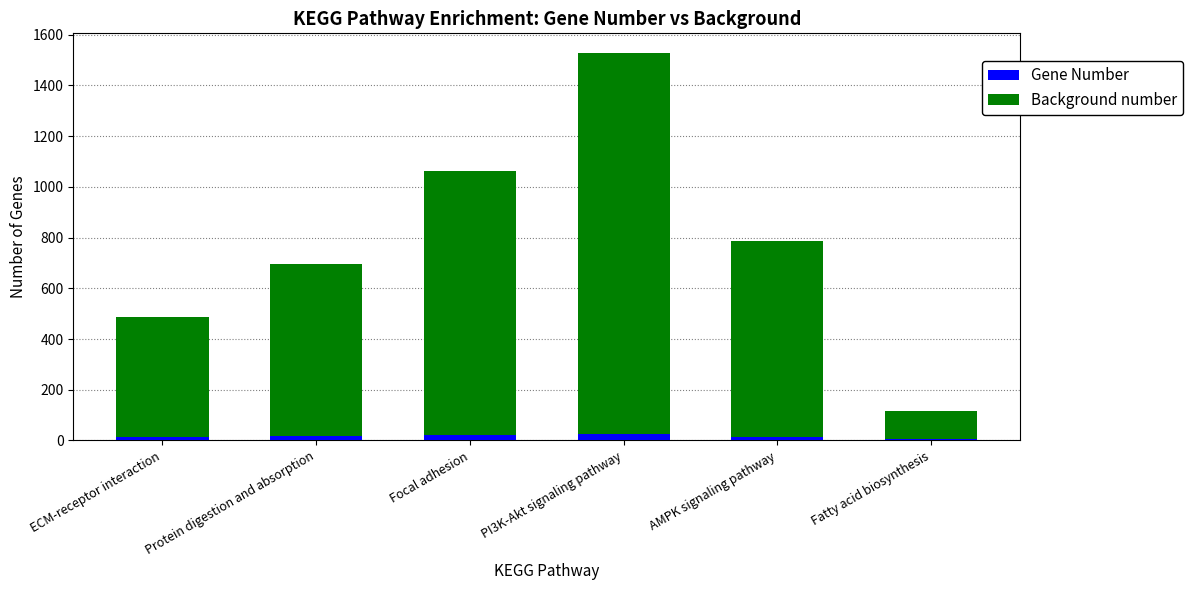

At which category is the sum across all series the highest?

PI3K-Akt signaling pathway